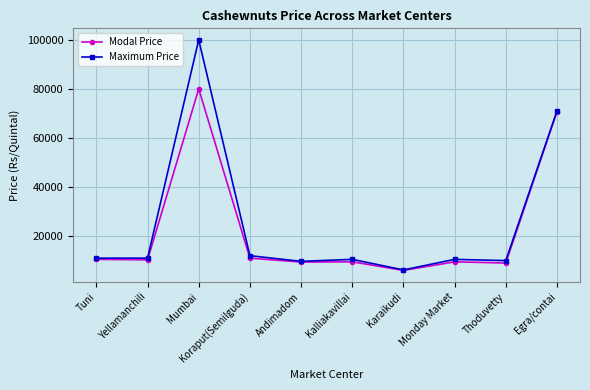

At Mumbai, list the series in order from smallest to largest.

Modal Price, Maximum Price